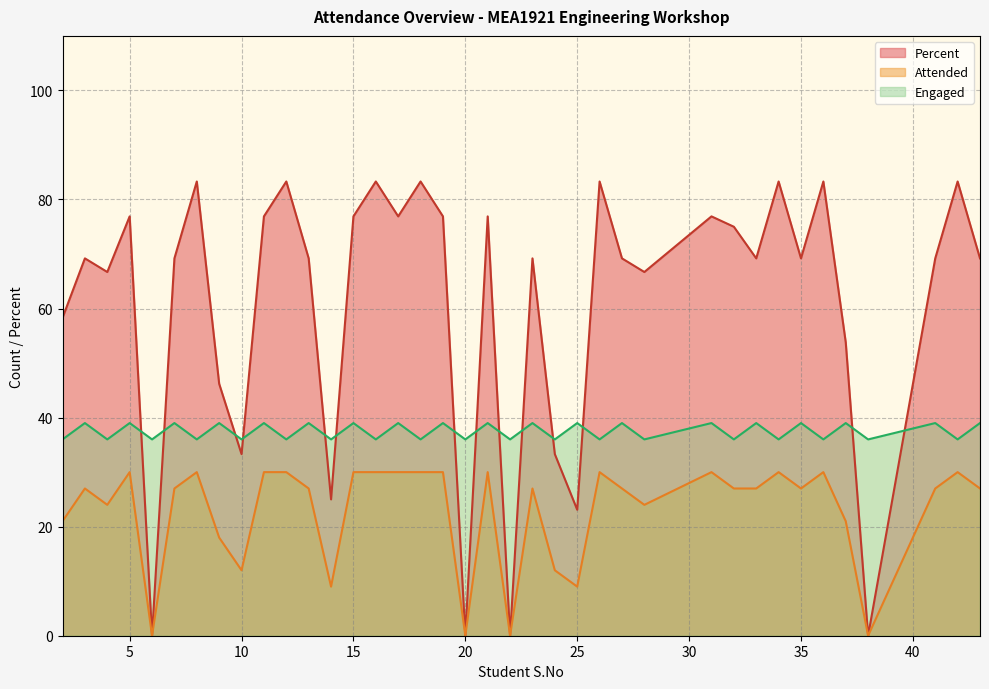

What is the difference between the maximum and second lowest values in the Attended series?

30.0